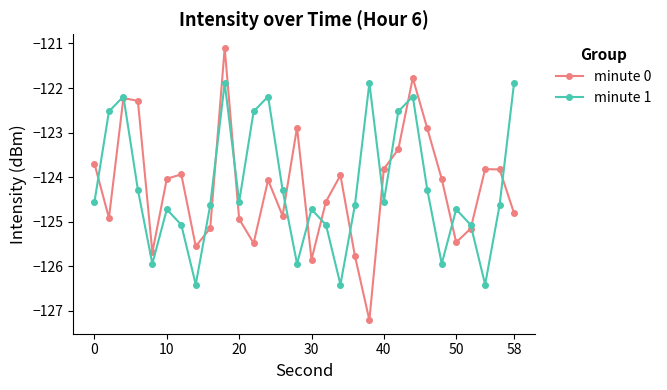

What is the maximum value for minute 1?

-121.9